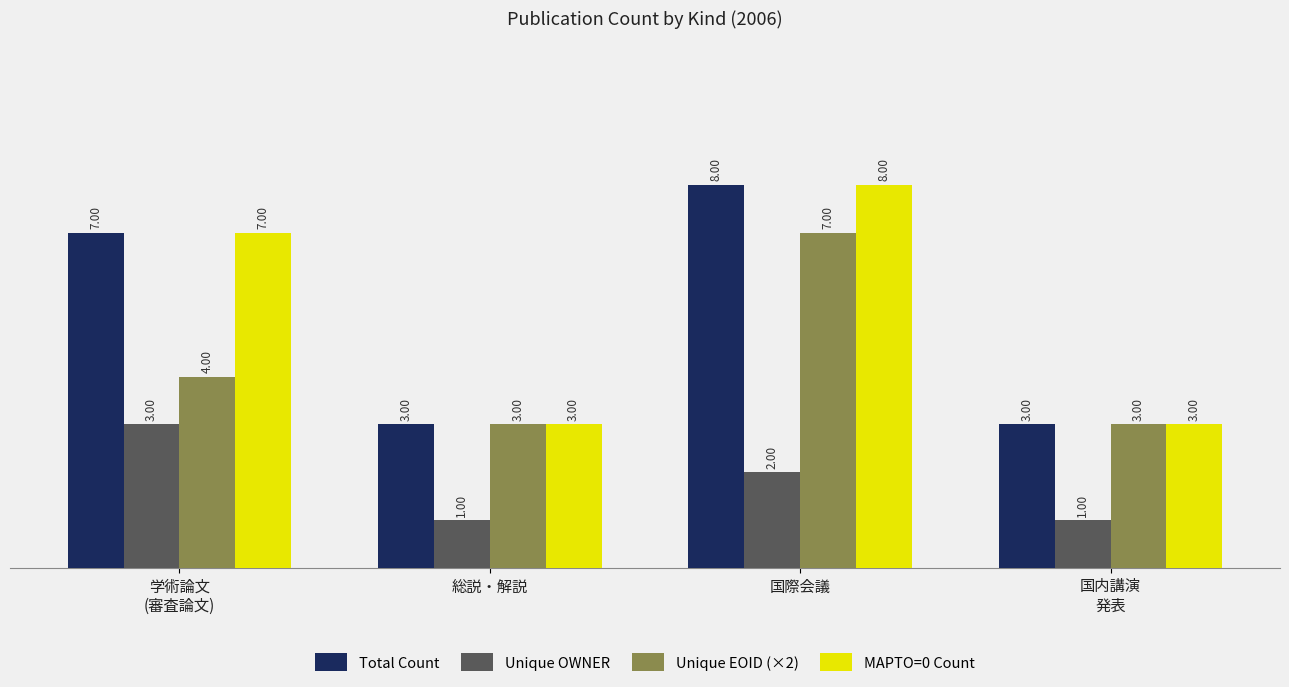

Which category has the highest value in the Unique EOID (×2) series?

国際会議